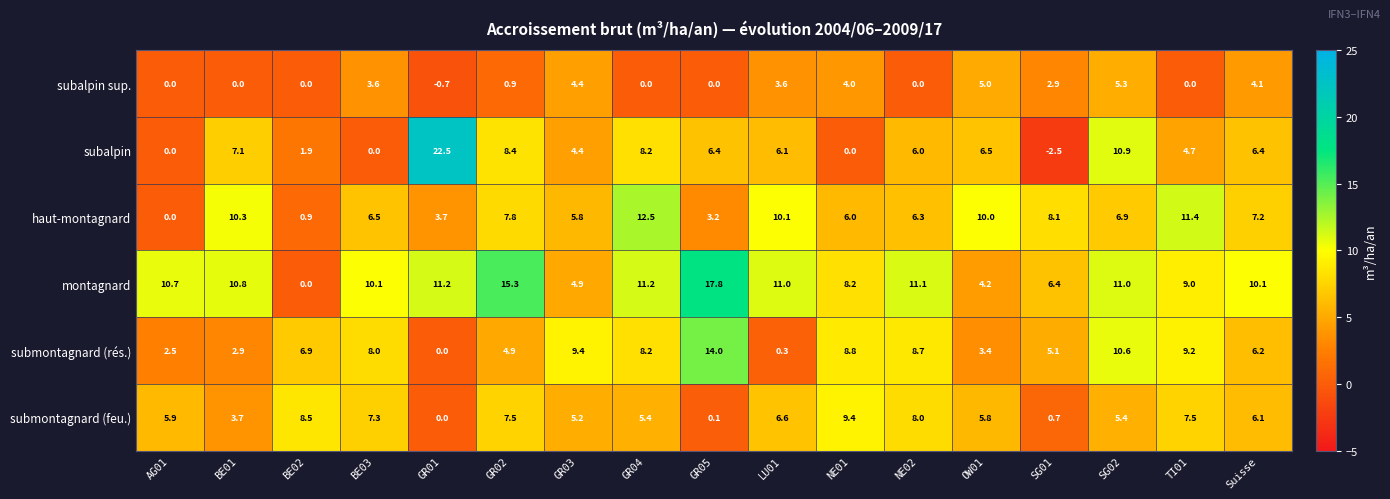

What is the spread (max minus min) of values at SG01?

10.6